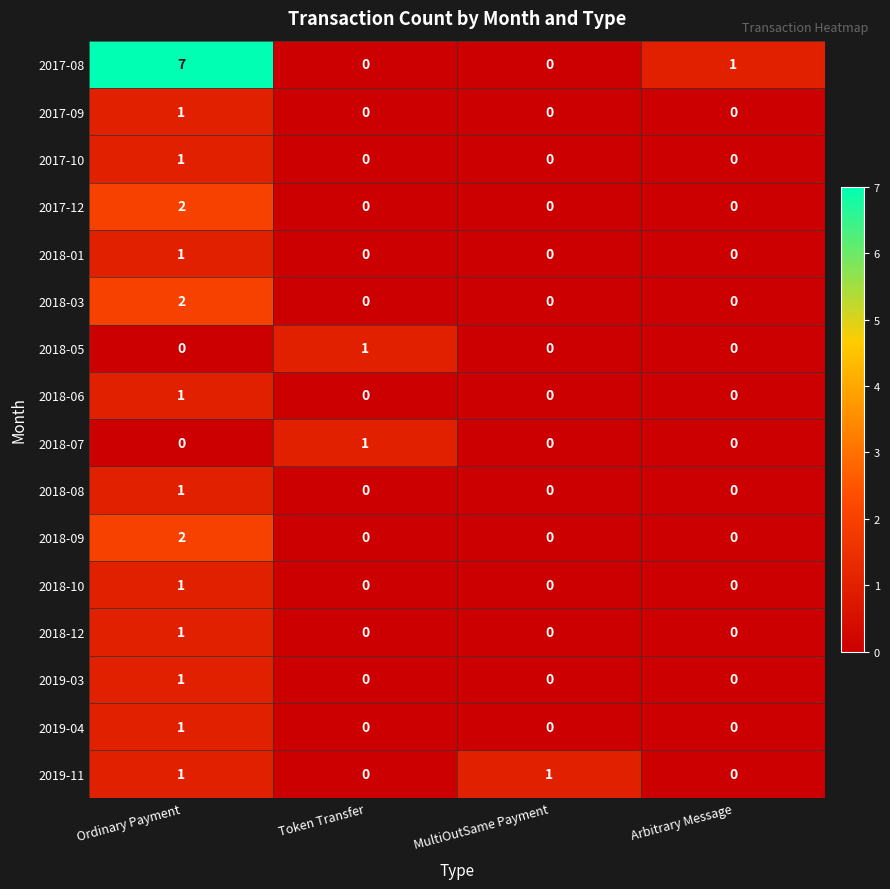

Which category has the highest value in the 2018-06 series?

Ordinary Payment